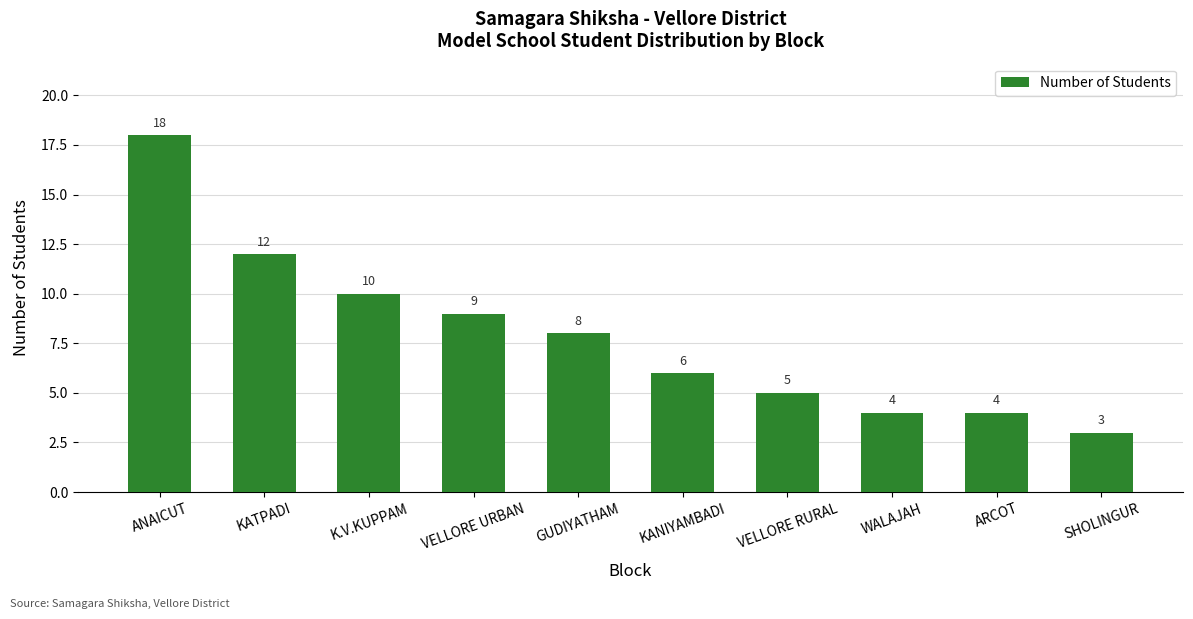

The chart shows a value of 10 at K.V.KUPPAM. True or false?

True